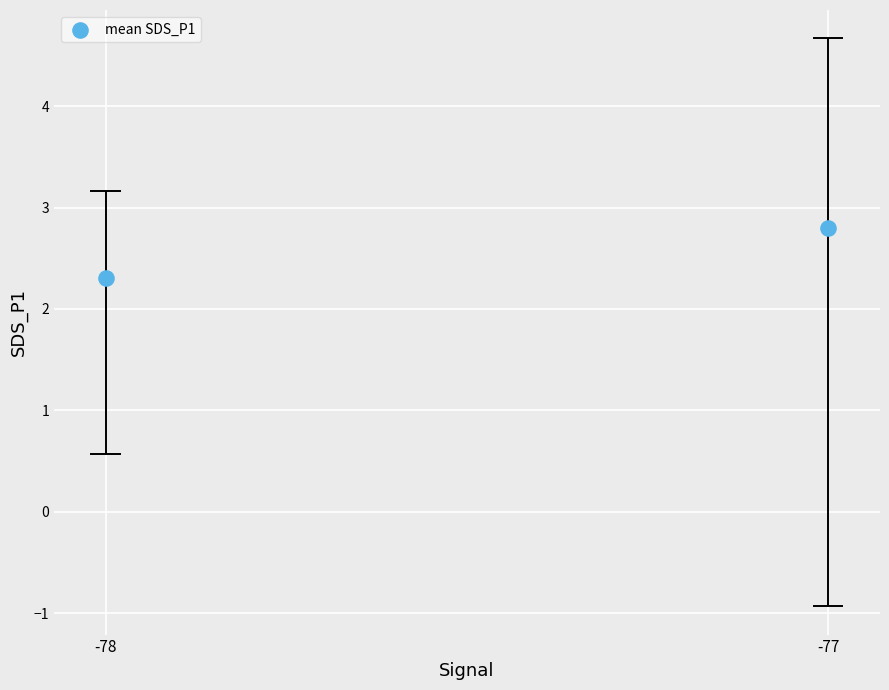

What Y value in the scatter plot is closest to 2?

2.3